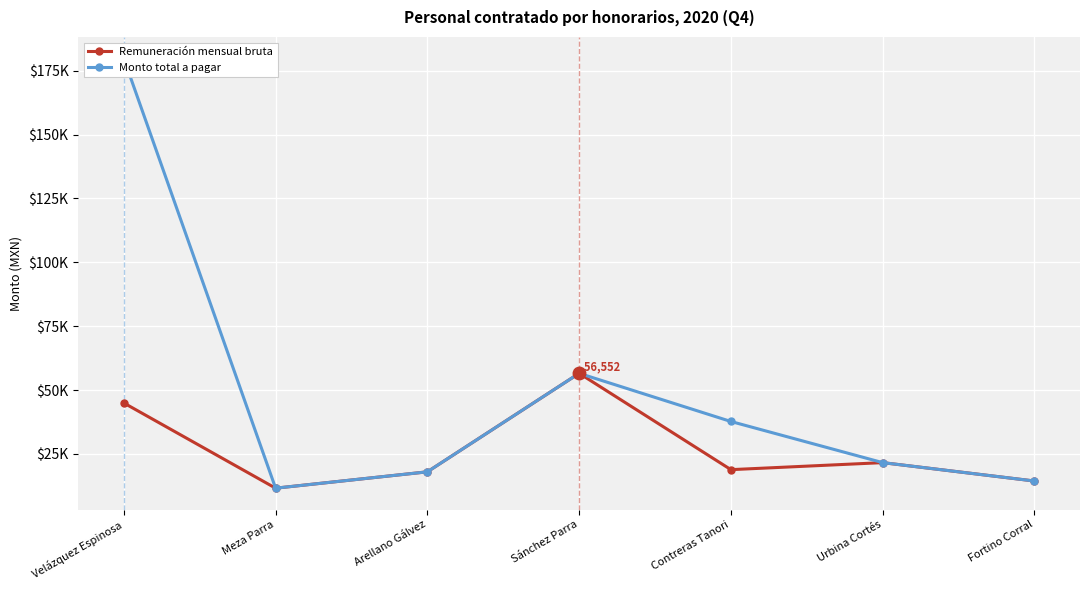

What is the lowest value of the Remuneración mensual bruta series?

11600.0